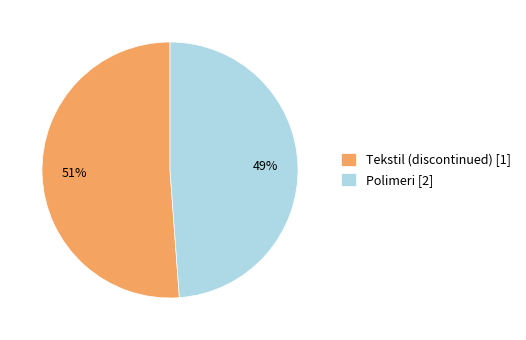

What is the smallest slice in the pie chart?

Polimeri [2]